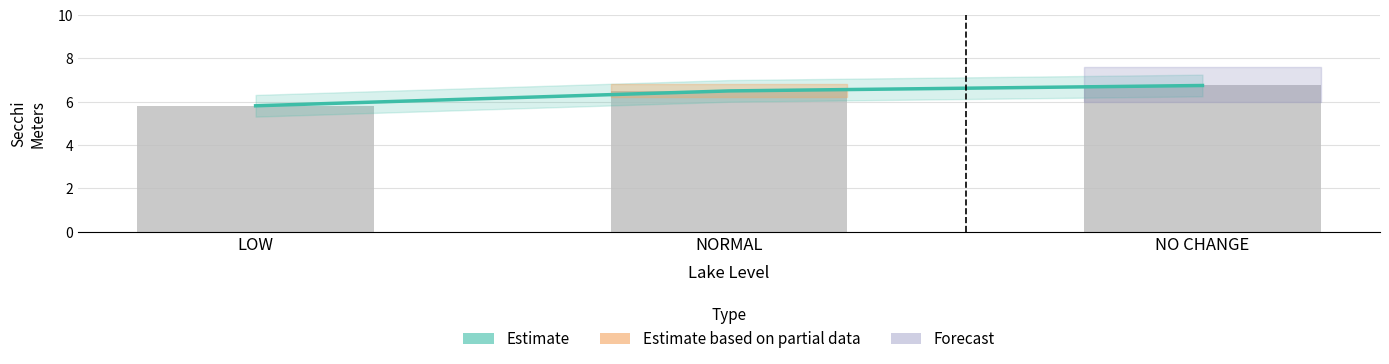

Reading right to left, what are all the values shown in this chart?

Estimate: 6.8	6.5	5.8
Lake Level Mean Secchi: 6.8	6.5	5.8